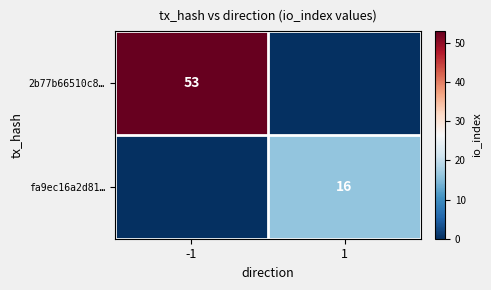

The value of 2b77b66510c8… at -1 is 23. True or false?

False